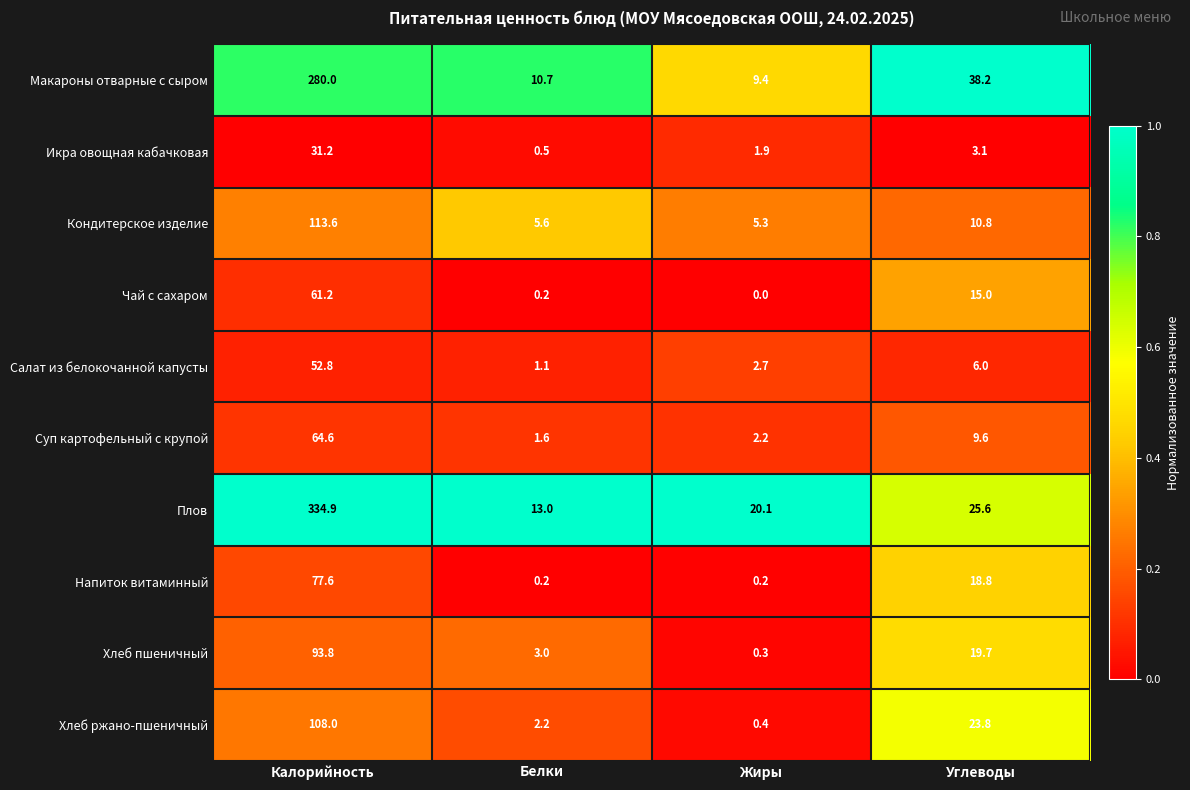

What value does the Кондитерское изделие series have at Белки?

5.6